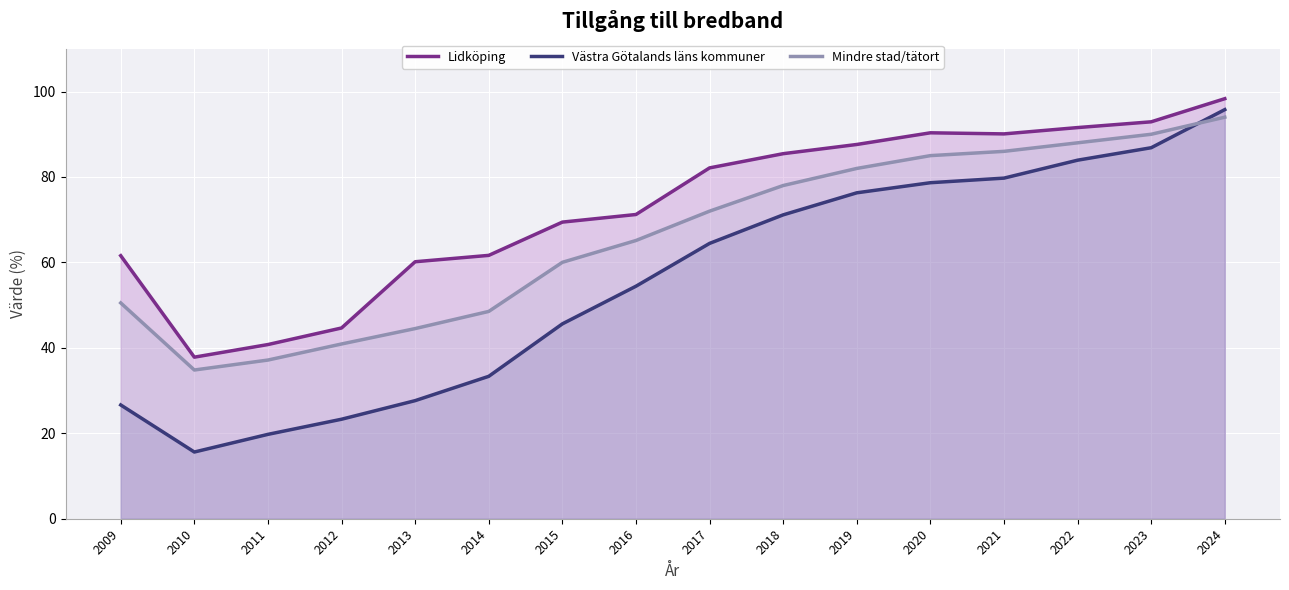

At which category is the sum across all series the highest?

2024